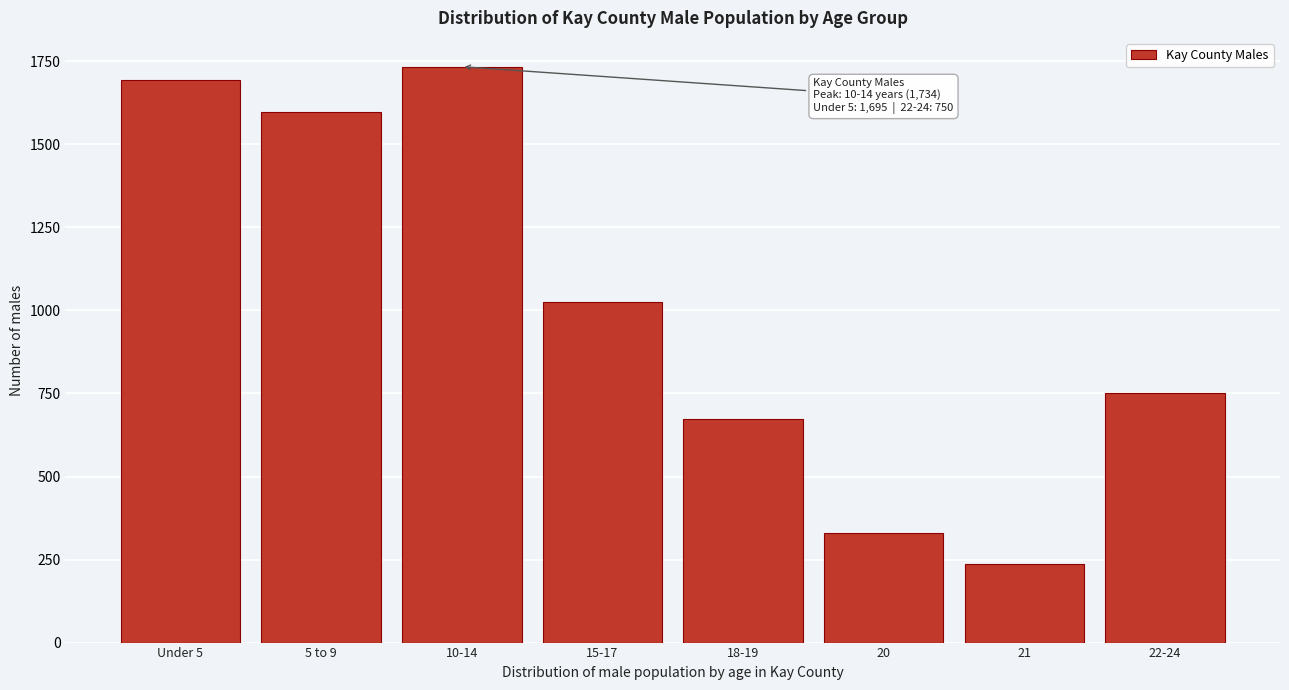

Reading right to left, extract all data points from this chart.

750	238	331	674	1026	1734	1597	1695